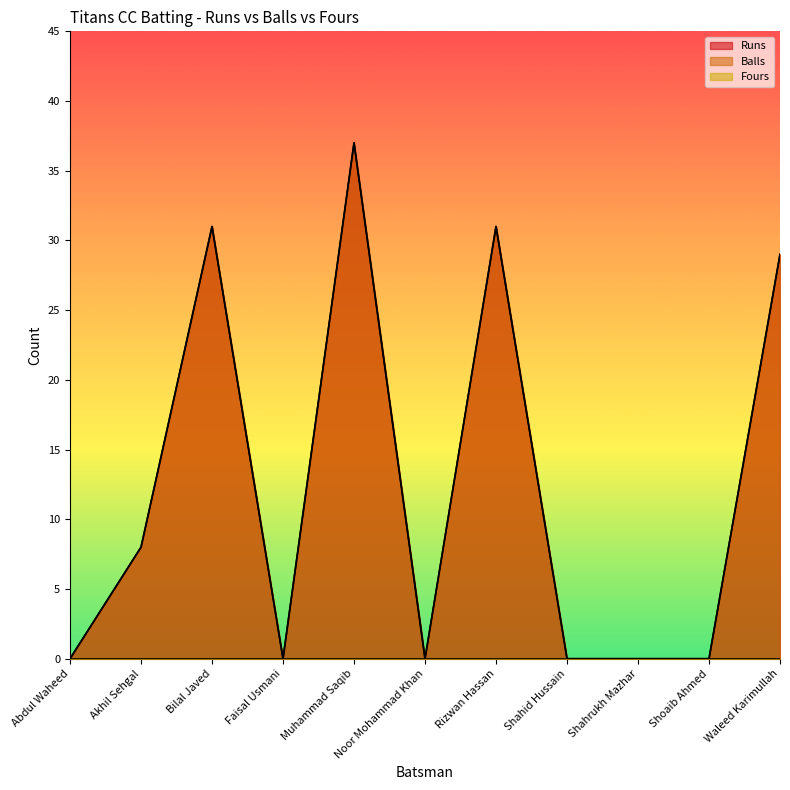

Reading right to left, transcribe all the data shown in this chart.

Runs: Waleed Karimullah=29	Shoaib Ahmed=0	Shahrukh Mazhar=0	Shahid Hussain=0	Rizwan Hassan=31	Noor Mohammad Khan=0	Muhammad Saqib=37	Faisal Usmani=0	Bilal Javed=31	Akhil Sehgal=8	Abdul Waheed=0
Balls: Waleed Karimullah=29	Shoaib Ahmed=0	Shahrukh Mazhar=0	Shahid Hussain=0	Rizwan Hassan=31	Noor Mohammad Khan=0	Muhammad Saqib=37	Faisal Usmani=0	Bilal Javed=31	Akhil Sehgal=8	Abdul Waheed=0